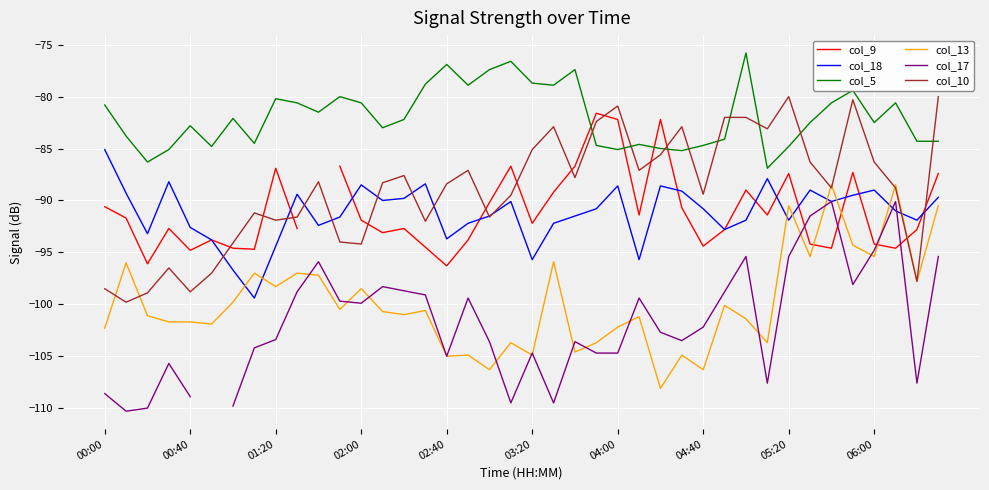

Does the chart display data point markers on the line(s)?

No